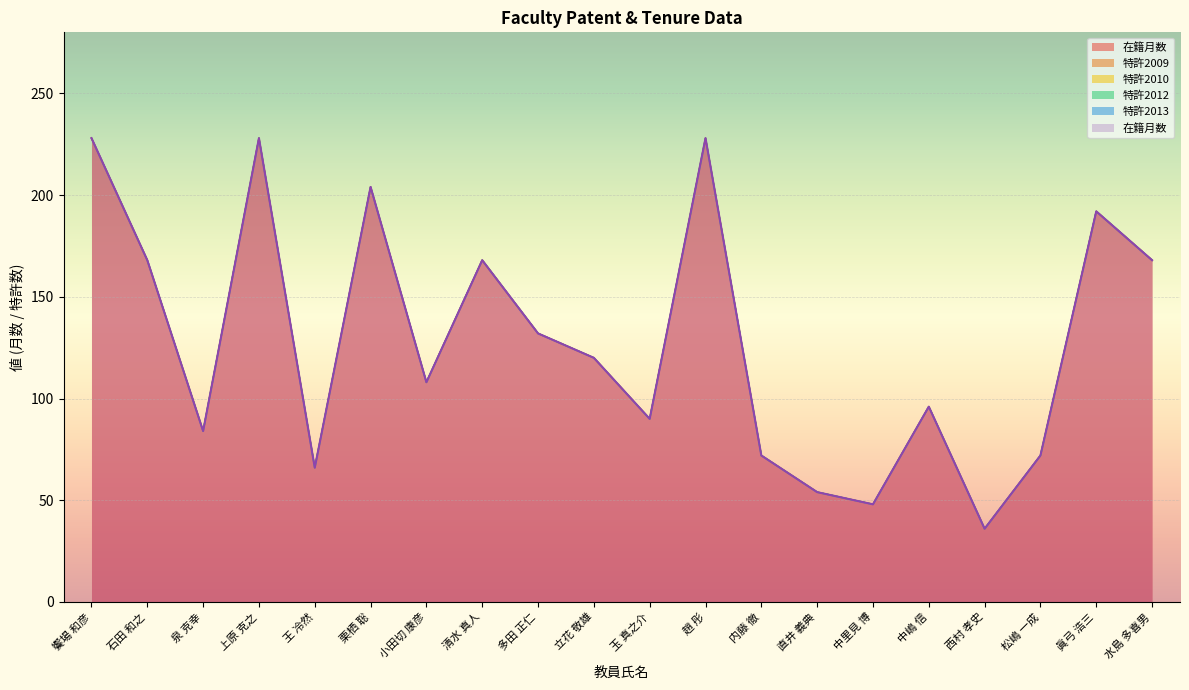

What are all the series names shown in the legend?

在籍月数, 特許2009, 特許2010, 特許2012, 特許2013